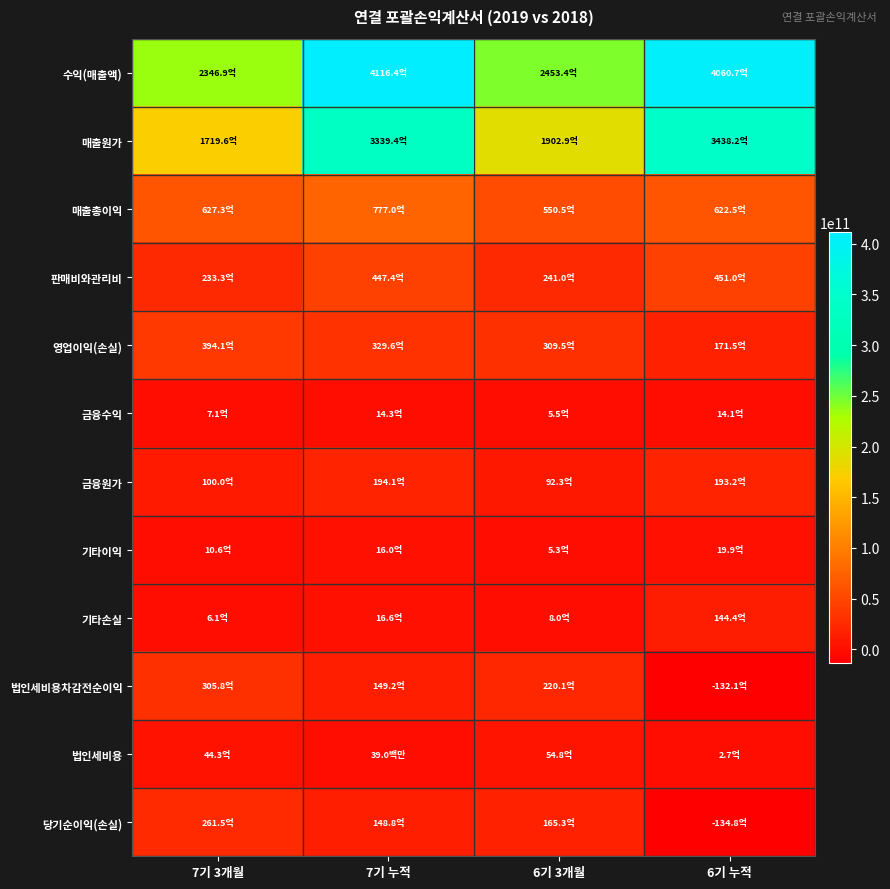

Which series changed the most between 6기 3개월 and 6기 누적?

수익(매출액)